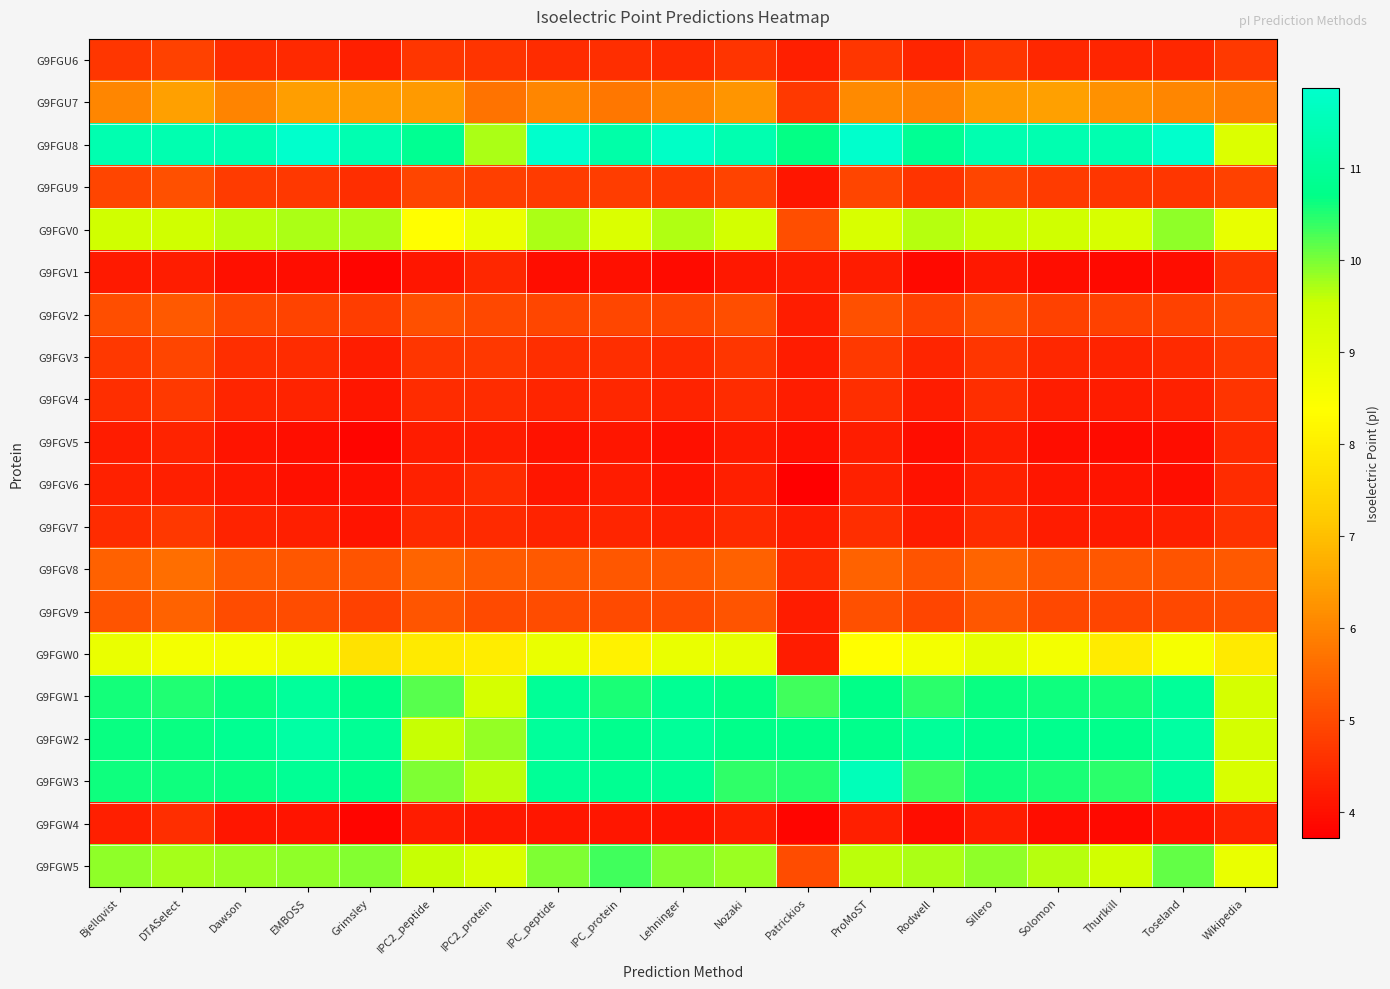

Reading left to right, what are all the values shown in this chart?

G9FGU6: Bjellqvist=4.7	DTASelect=4.8	Dawson=4.5	EMBOSS=4.4	Grimsley=4.3	IPC2_peptide=4.6	IPC2_protein=4.6	IPC_peptide=4.5	IPC_protein=4.5	Lehninger=4.5	Nozaki=4.6	Patrickios=4.3	ProMoST=4.7	Rodwell=4.4	Sillero=4.7	Solomon=4.4	Thurlkill=4.4	Toseland=4.4	Wikipedia=4.7
G9FGU7: Bjellqvist=6.0	DTASelect=6.5	Dawson=6.0	EMBOSS=6.4	Grimsley=6.4	IPC2_peptide=6.4	IPC2_protein=5.7	IPC_peptide=6.0	IPC_protein=5.8	Lehninger=6.0	Nozaki=6.3	Patrickios=4.7	ProMoST=6.1	Rodwell=6.0	Sillero=6.4	Solomon=6.5	Thurlkill=6.2	Toseland=6.0	Wikipedia=5.9
G9FGU8: Bjellqvist=11.4	DTASelect=11.4	Dawson=11.4	EMBOSS=11.9	Grimsley=11.4	IPC2_peptide=10.9	IPC2_protein=9.7	IPC_peptide=11.9	IPC_protein=11.3	Lehninger=11.8	Nozaki=11.4	Patrickios=10.7	ProMoST=11.9	Rodwell=10.9	Sillero=11.4	Solomon=11.4	Thurlkill=11.4	Toseland=11.9	Wikipedia=9.1
G9FGU9: Bjellqvist=4.9	DTASelect=5.1	Dawson=4.8	EMBOSS=4.7	Grimsley=4.5	IPC2_peptide=4.9	IPC2_protein=4.8	IPC_peptide=4.8	IPC_protein=4.8	Lehninger=4.7	Nozaki=4.9	Patrickios=4.1	ProMoST=4.9	Rodwell=4.6	Sillero=4.9	Solomon=4.8	Thurlkill=4.6	Toseland=4.7	Wikipedia=4.8
G9FGV0: Bjellqvist=9.4	DTASelect=9.4	Dawson=9.6	EMBOSS=9.7	Grimsley=9.7	IPC2_peptide=8.4	IPC2_protein=8.8	IPC_peptide=9.7	IPC_protein=9.2	Lehninger=9.7	Nozaki=9.4	Patrickios=5.1	ProMoST=9.3	Rodwell=9.6	Sillero=9.6	Solomon=9.4	Thurlkill=9.3	Toseland=9.9	Wikipedia=8.9
G9FGV1: Bjellqvist=4.2	DTASelect=4.3	Dawson=4.0	EMBOSS=3.9	Grimsley=3.8	IPC2_peptide=4.1	IPC2_protein=4.4	IPC_peptide=4.0	IPC_protein=4.0	Lehninger=3.9	Nozaki=4.2	Patrickios=4.2	ProMoST=4.2	Rodwell=3.9	Sillero=4.2	Solomon=4.0	Thurlkill=3.9	Toseland=3.9	Wikipedia=4.6
G9FGV2: Bjellqvist=5.1	DTASelect=5.3	Dawson=4.9	EMBOSS=4.9	Grimsley=4.8	IPC2_peptide=5.1	IPC2_protein=5.0	IPC_peptide=4.9	IPC_protein=4.9	Lehninger=4.9	Nozaki=5.1	Patrickios=4.2	ProMoST=5.1	Rodwell=4.8	Sillero=5.1	Solomon=4.9	Thurlkill=4.9	Toseland=4.8	Wikipedia=5.0
G9FGV3: Bjellqvist=4.7	DTASelect=4.9	Dawson=4.5	EMBOSS=4.5	Grimsley=4.3	IPC2_peptide=4.6	IPC2_protein=4.7	IPC_peptide=4.5	IPC_protein=4.5	Lehninger=4.5	Nozaki=4.6	Patrickios=4.2	ProMoST=4.7	Rodwell=4.4	Sillero=4.7	Solomon=4.4	Thurlkill=4.3	Toseland=4.5	Wikipedia=4.7
G9FGV4: Bjellqvist=4.5	DTASelect=4.7	Dawson=4.4	EMBOSS=4.3	Grimsley=4.1	IPC2_peptide=4.5	IPC2_protein=4.5	IPC_peptide=4.4	IPC_protein=4.4	Lehninger=4.3	Nozaki=4.5	Patrickios=4.3	ProMoST=4.5	Rodwell=4.2	Sillero=4.5	Solomon=4.3	Thurlkill=4.2	Toseland=4.3	Wikipedia=4.6
G9FGV5: Bjellqvist=4.2	DTASelect=4.4	Dawson=4.1	EMBOSS=4.0	Grimsley=3.8	IPC2_peptide=4.2	IPC2_protein=4.2	IPC_peptide=4.1	IPC_protein=4.1	Lehninger=4.0	Nozaki=4.2	Patrickios=4.0	ProMoST=4.2	Rodwell=3.9	Sillero=4.2	Solomon=4.0	Thurlkill=3.9	Toseland=4.0	Wikipedia=4.5
G9FGV6: Bjellqvist=4.3	DTASelect=4.3	Dawson=4.1	EMBOSS=4.0	Grimsley=4.0	IPC2_peptide=4.3	IPC2_protein=4.5	IPC_peptide=4.1	IPC_protein=4.2	Lehninger=4.1	Nozaki=4.3	Patrickios=3.7	ProMoST=4.3	Rodwell=4.1	Sillero=4.3	Solomon=4.1	Thurlkill=4.1	Toseland=4.0	Wikipedia=4.5
G9FGV7: Bjellqvist=4.5	DTASelect=4.7	Dawson=4.4	EMBOSS=4.3	Grimsley=4.1	IPC2_peptide=4.5	IPC2_protein=4.5	IPC_peptide=4.3	IPC_protein=4.4	Lehninger=4.3	Nozaki=4.5	Patrickios=4.2	ProMoST=4.5	Rodwell=4.2	Sillero=4.5	Solomon=4.2	Thurlkill=4.2	Toseland=4.3	Wikipedia=4.6
G9FGV8: Bjellqvist=5.4	DTASelect=5.6	Dawson=5.3	EMBOSS=5.2	Grimsley=5.2	IPC2_peptide=5.5	IPC2_protein=5.3	IPC_peptide=5.3	IPC_protein=5.2	Lehninger=5.2	Nozaki=5.4	Patrickios=4.5	ProMoST=5.4	Rodwell=5.2	Sillero=5.5	Solomon=5.2	Thurlkill=5.2	Toseland=5.2	Wikipedia=5.3
G9FGV9: Bjellqvist=5.2	DTASelect=5.4	Dawson=5.0	EMBOSS=5.0	Grimsley=4.9	IPC2_peptide=5.2	IPC2_protein=5.0	IPC_peptide=5.0	IPC_protein=5.0	Lehninger=5.0	Nozaki=5.2	Patrickios=4.2	ProMoST=5.1	Rodwell=4.9	Sillero=5.2	Solomon=5.0	Thurlkill=4.9	Toseland=5.0	Wikipedia=5.0
G9FGW0: Bjellqvist=8.8	DTASelect=8.6	Dawson=8.6	EMBOSS=8.8	Grimsley=7.7	IPC2_peptide=7.9	IPC2_protein=8.0	IPC_peptide=8.8	IPC_protein=8.1	Lehninger=8.8	Nozaki=8.9	Patrickios=4.2	ProMoST=8.4	Rodwell=8.6	Sillero=8.9	Solomon=8.7	Thurlkill=7.9	Toseland=8.6	Wikipedia=7.9
G9FGW1: Bjellqvist=10.6	DTASelect=10.5	Dawson=10.7	EMBOSS=11.0	Grimsley=10.7	IPC2_peptide=10.2	IPC2_protein=9.3	IPC_peptide=11.0	IPC_protein=10.6	Lehninger=10.9	Nozaki=10.7	Patrickios=10.3	ProMoST=10.7	Rodwell=10.5	Sillero=10.6	Solomon=10.6	Thurlkill=10.6	Toseland=11.0	Wikipedia=9.3
G9FGW2: Bjellqvist=10.6	DTASelect=10.6	Dawson=10.9	EMBOSS=11.2	Grimsley=10.9	IPC2_peptide=9.6	IPC2_protein=9.8	IPC_peptide=11.0	IPC_protein=10.8	Lehninger=11.0	Nozaki=10.7	Patrickios=10.7	ProMoST=10.8	Rodwell=11.0	Sillero=10.8	Solomon=10.8	Thurlkill=10.8	Toseland=11.1	Wikipedia=9.3
G9FGW3: Bjellqvist=10.6	DTASelect=10.6	Dawson=10.7	EMBOSS=10.9	Grimsley=10.8	IPC2_peptide=10.0	IPC2_protein=9.6	IPC_peptide=11.0	IPC_protein=10.9	Lehninger=10.9	Nozaki=10.4	Patrickios=10.5	ProMoST=11.5	Rodwell=10.4	Sillero=10.6	Solomon=10.5	Thurlkill=10.5	Toseland=11.1	Wikipedia=9.2
G9FGW4: Bjellqvist=4.3	DTASelect=4.5	Dawson=4.1	EMBOSS=4.1	Grimsley=3.8	IPC2_peptide=4.2	IPC2_protein=4.1	IPC_peptide=4.1	IPC_protein=4.1	Lehninger=4.1	Nozaki=4.2	Patrickios=3.8	ProMoST=4.3	Rodwell=3.9	Sillero=4.3	Solomon=4.0	Thurlkill=3.9	Toseland=4.1	Wikipedia=4.3
G9FGW5: Bjellqvist=9.9	DTASelect=9.8	Dawson=9.8	EMBOSS=9.9	Grimsley=9.9	IPC2_peptide=9.6	IPC2_protein=9.2	IPC_peptide=10.0	IPC_protein=10.3	Lehninger=9.9	Nozaki=9.8	Patrickios=5.0	ProMoST=9.6	Rodwell=9.7	Sillero=9.9	Solomon=9.7	Thurlkill=9.4	Toseland=10.1	Wikipedia=8.8